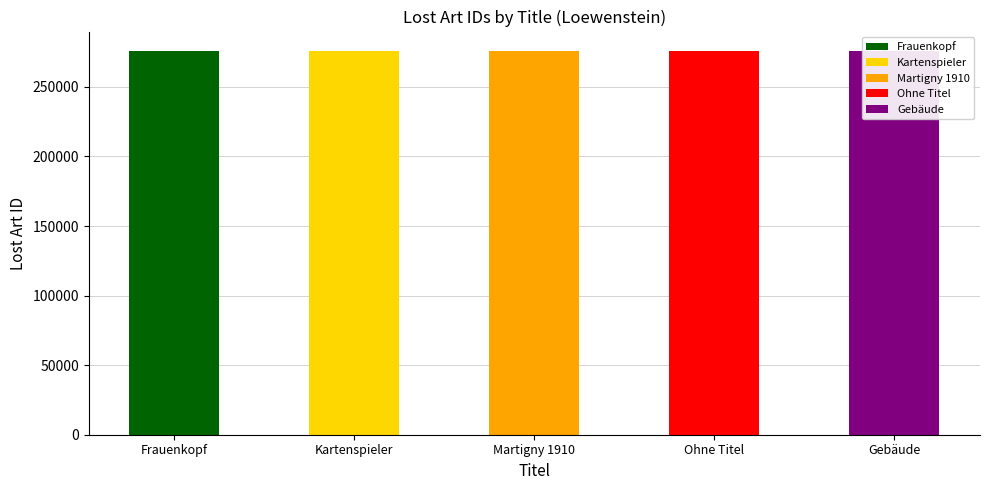

What is the difference between the values at Ohne Titel and Martigny 1910?

3